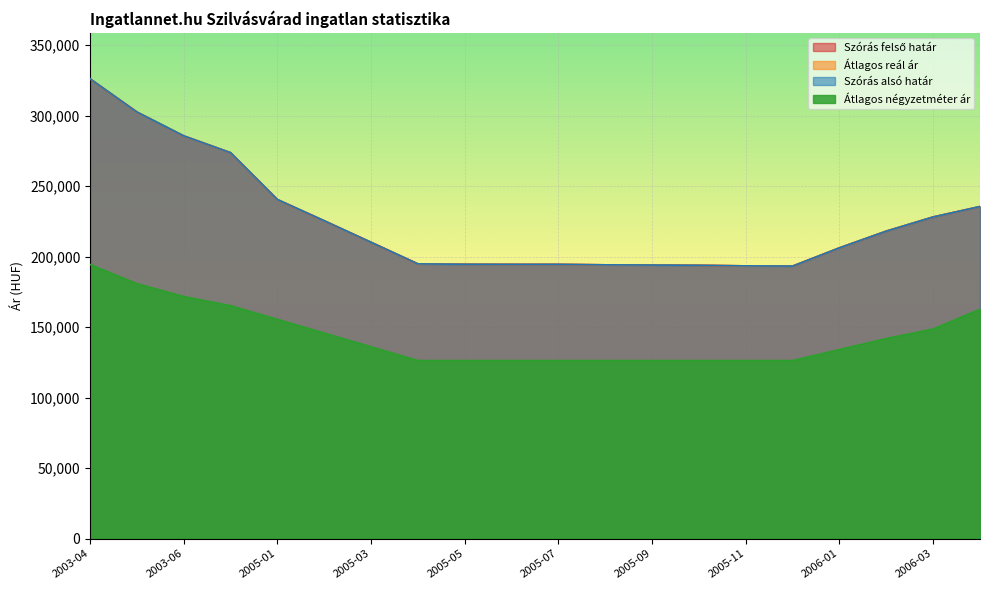

The value of Átlagos reál ár at 2005-02 is 225472. True or false?

True